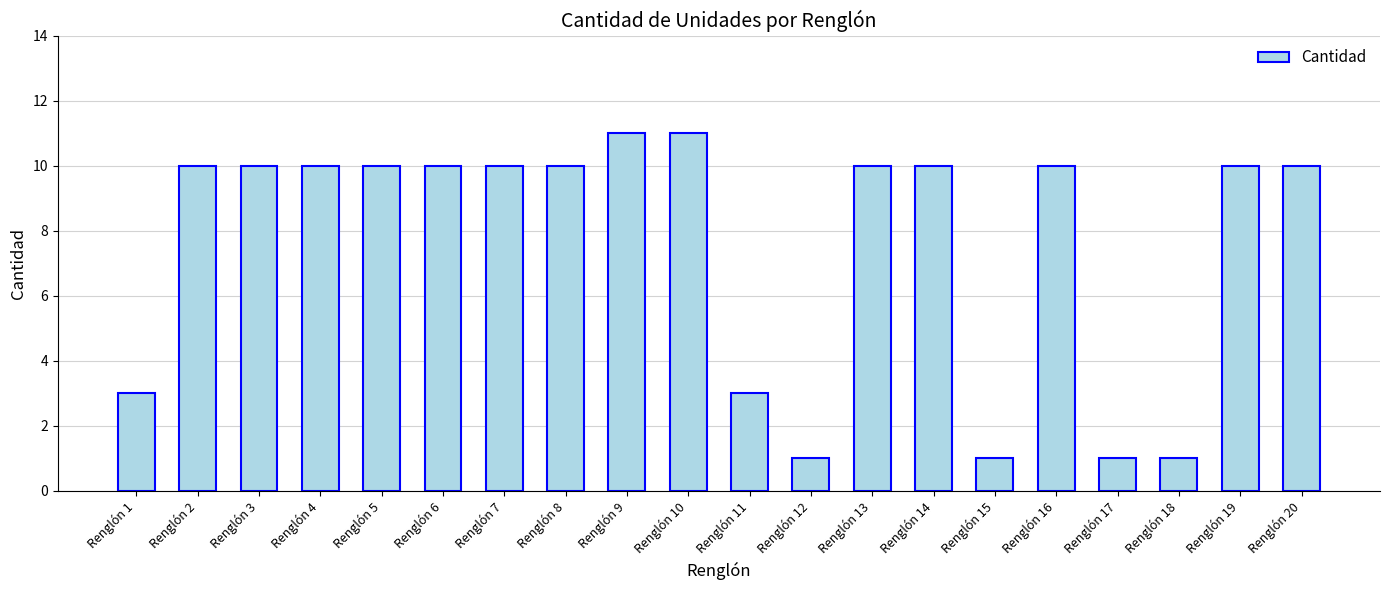

What is the ratio of the value at Renglón 13 to the value at Renglón 16?

1.0